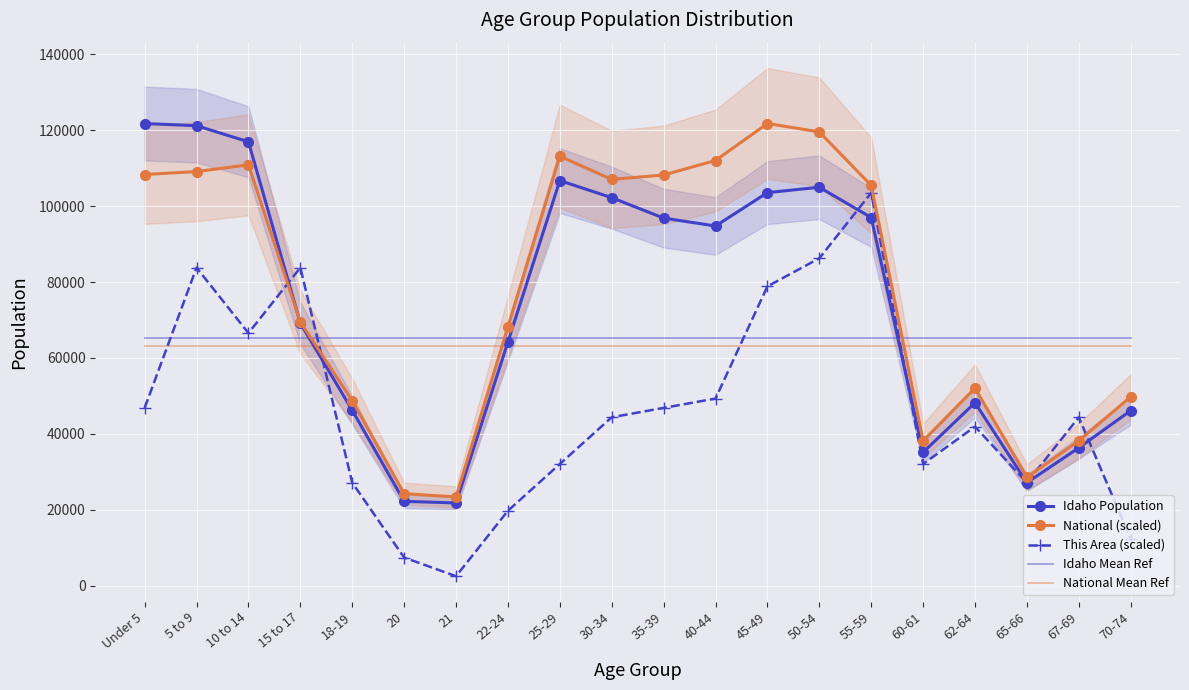

Which series has the widest spread of values?

This Area (scaled)